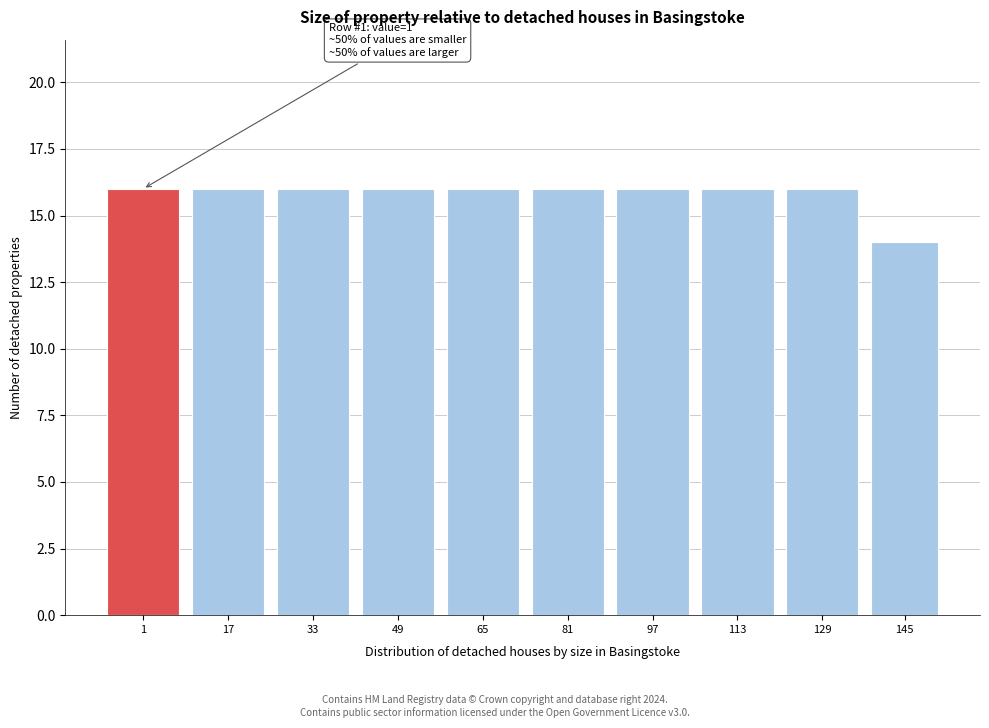

Reading right to left, list all the values displayed in this chart.

145=14	129=16	113=16	97=16	81=16	65=16	49=16	33=16	17=16	1=16